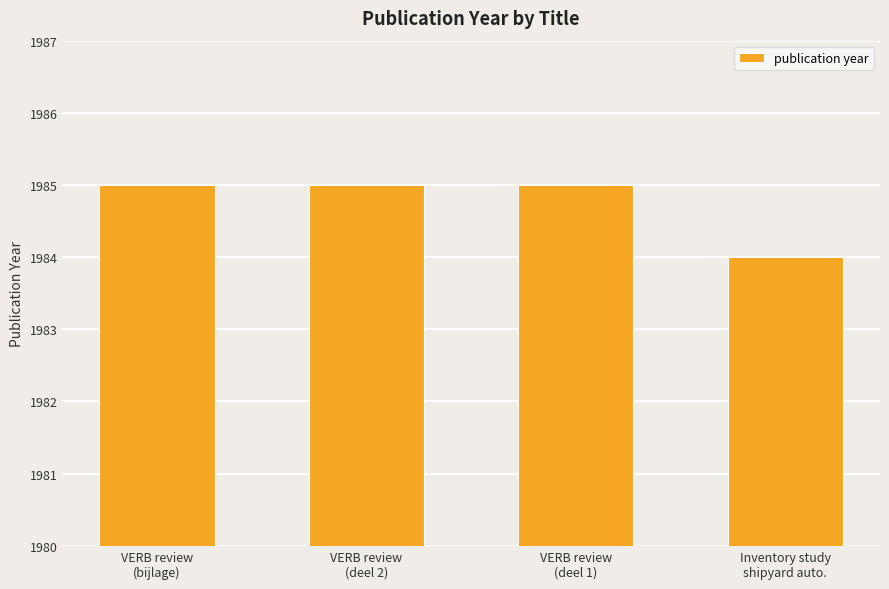

How many bars are there in total?

4